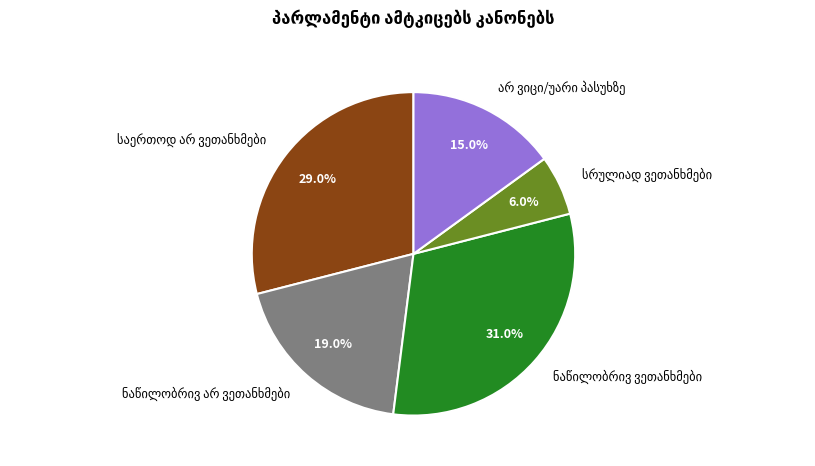

How many slices are in this pie chart?

5